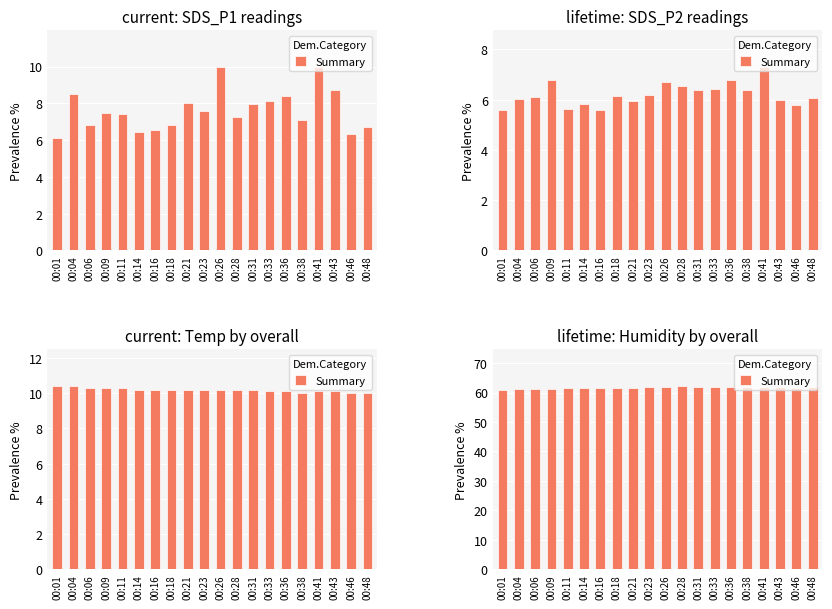

How many bars are there in total?

20